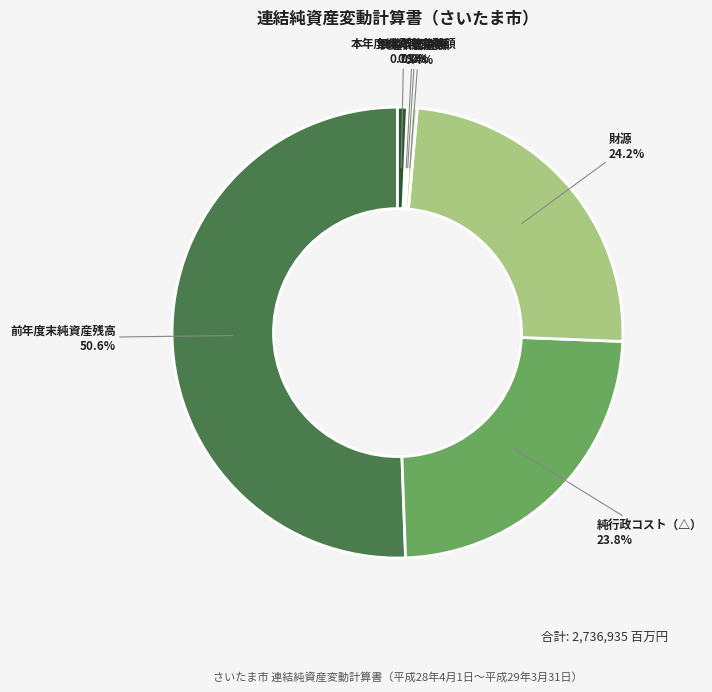

What is the largest slice in the pie chart?

前年度末純資産残高